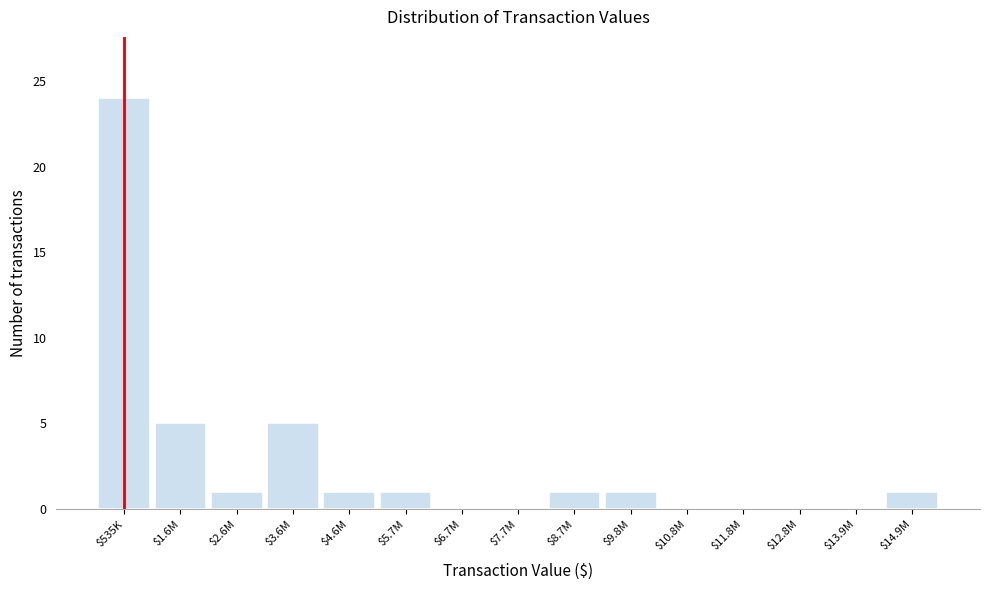

What is the greatest value displayed?

24